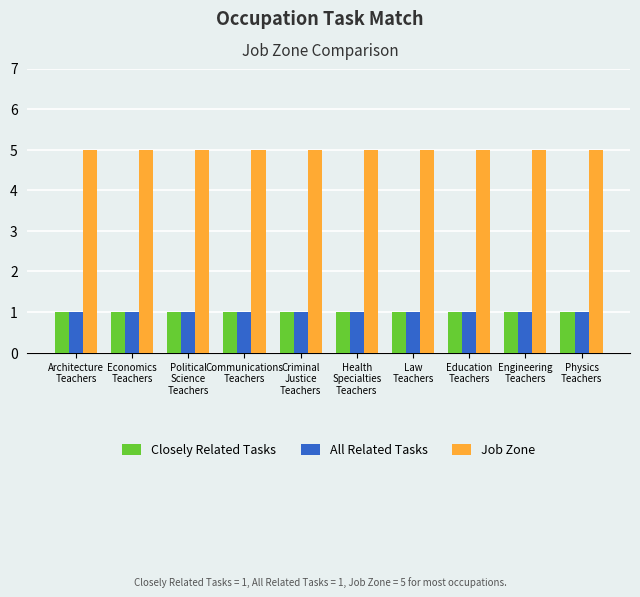

How many series are shown in this chart?

3